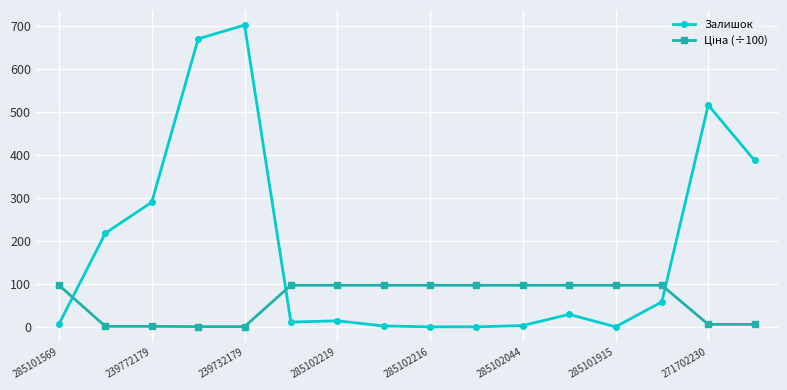

What is the value of the Залишок point at the 3rd from the left?

290.0